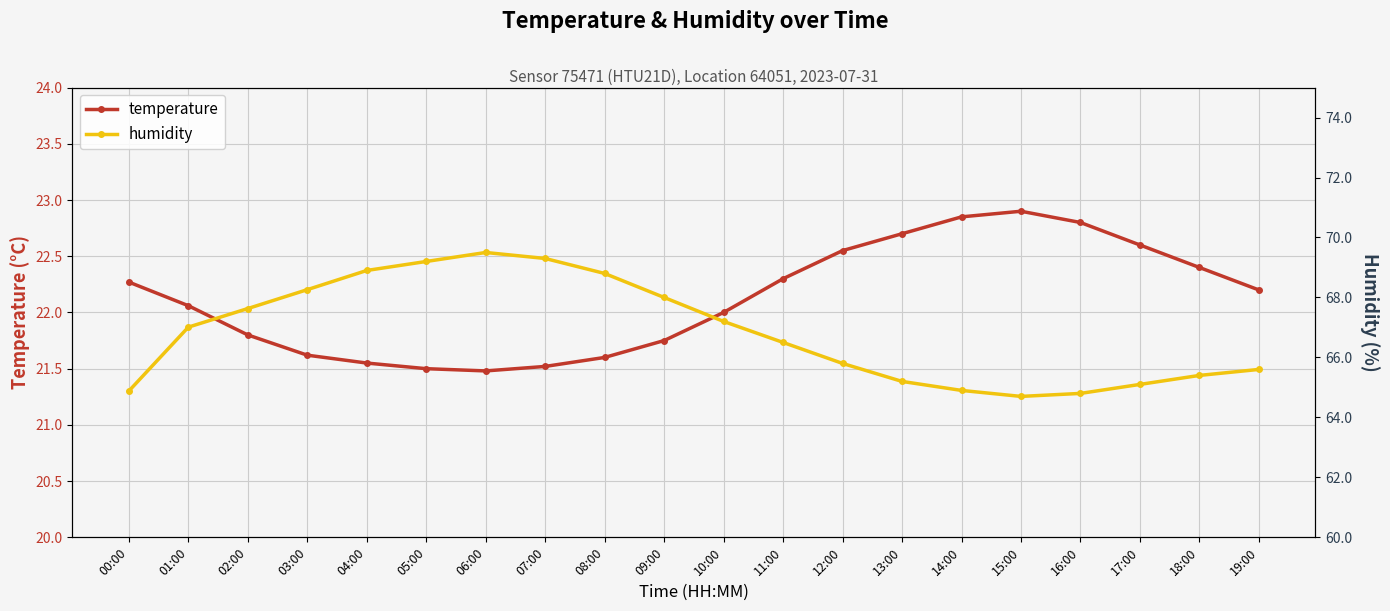

True or false: humidity and temperature intersect in this chart.

False